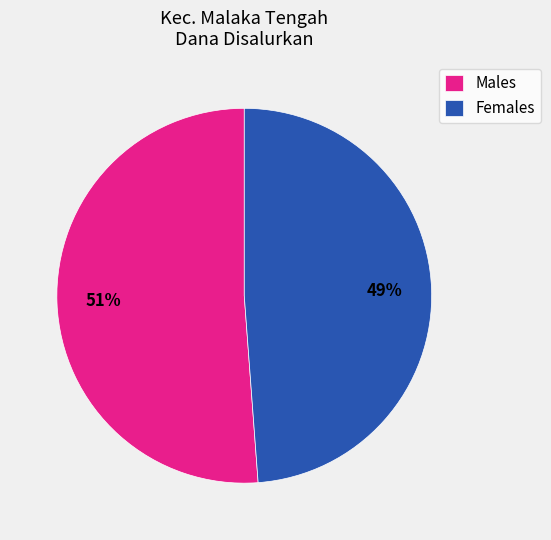

To the nearest percent, what is the average slice percentage?

50%